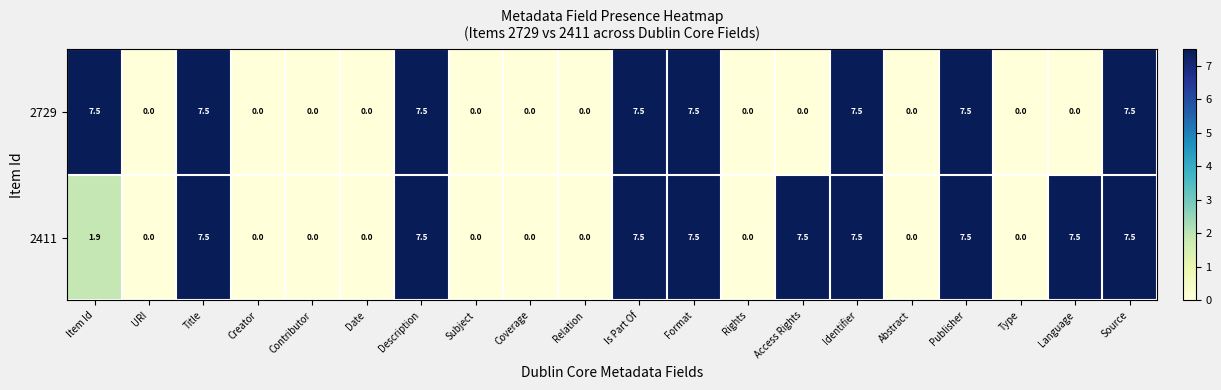

The 2411 series shows 4.1 at Is Part Of. True or false?

False